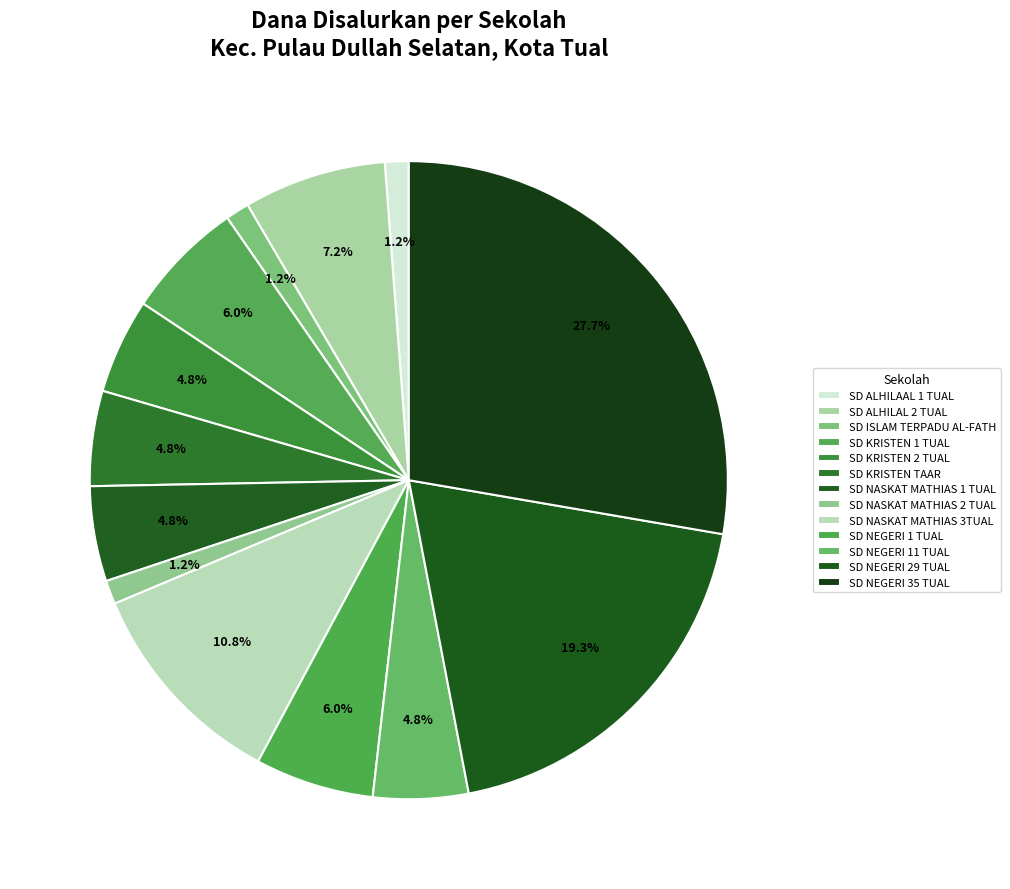

What percentage is the SD NEGERI 35 TUAL slice, to the nearest percent?

28%